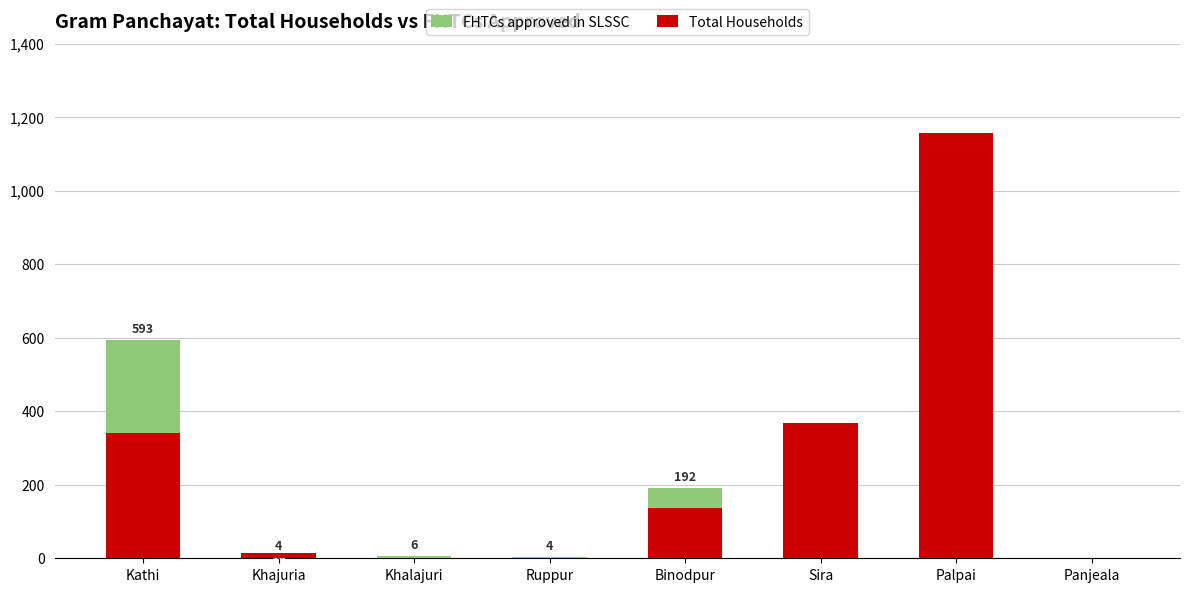

At how many categories does at least one series exceed 10?

5